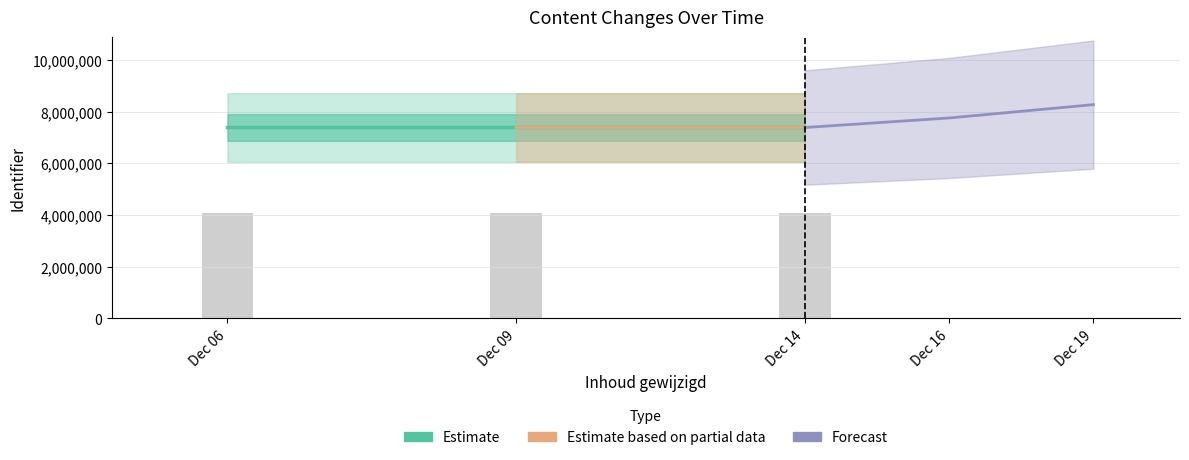

The chart shows a value of 7384986 at Dec 06. True or false?

True